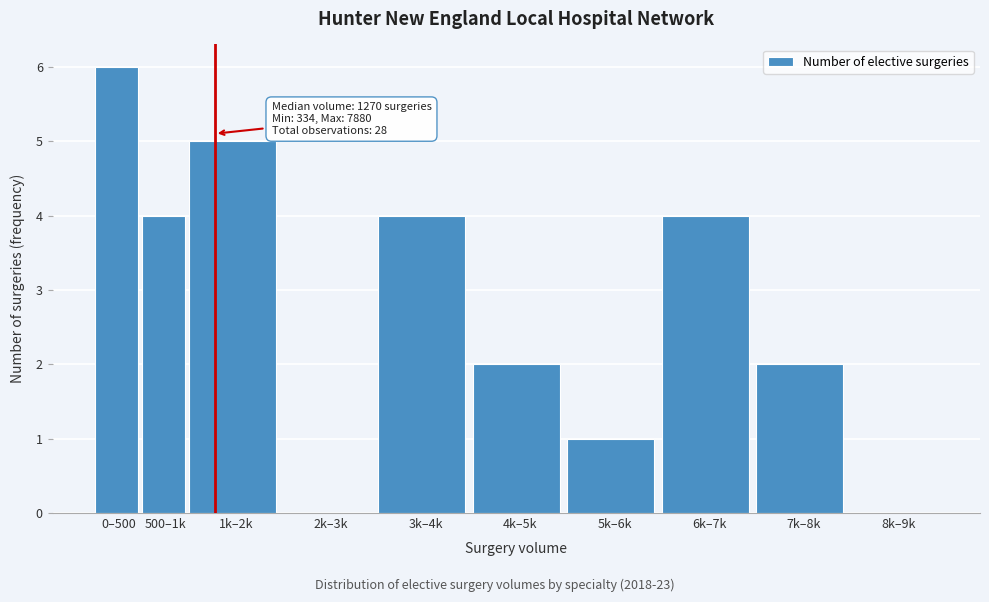

Reading right to left, transcribe all the data shown in this chart.

8k–9k=0	7k–8k=2	6k–7k=4	5k–6k=1	4k–5k=2	3k–4k=4	2k–3k=0	1k–2k=5	500–1k=4	0–500=6